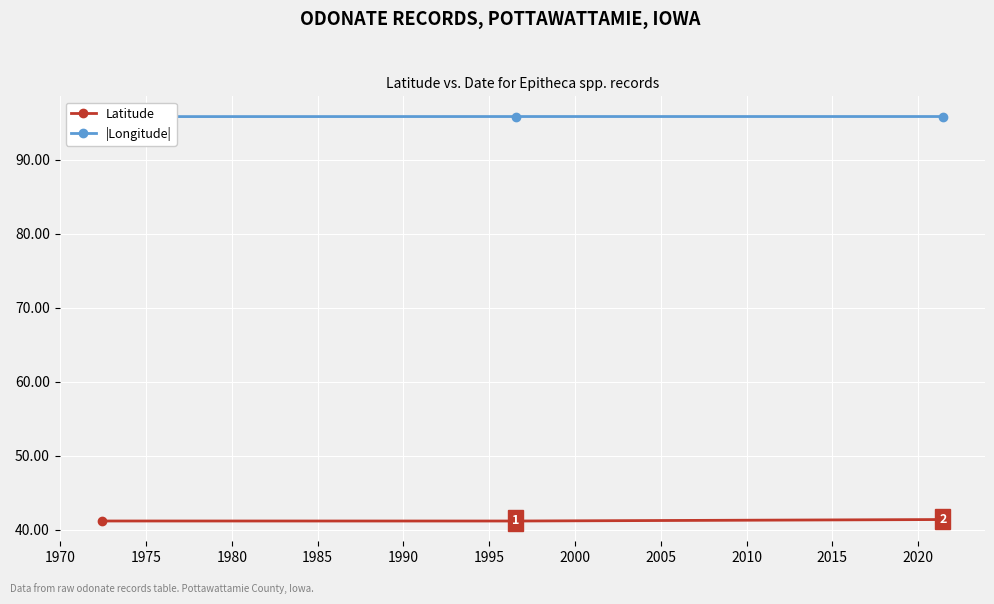

What is the value of the Latitude point at the 2nd from the left?

41.2